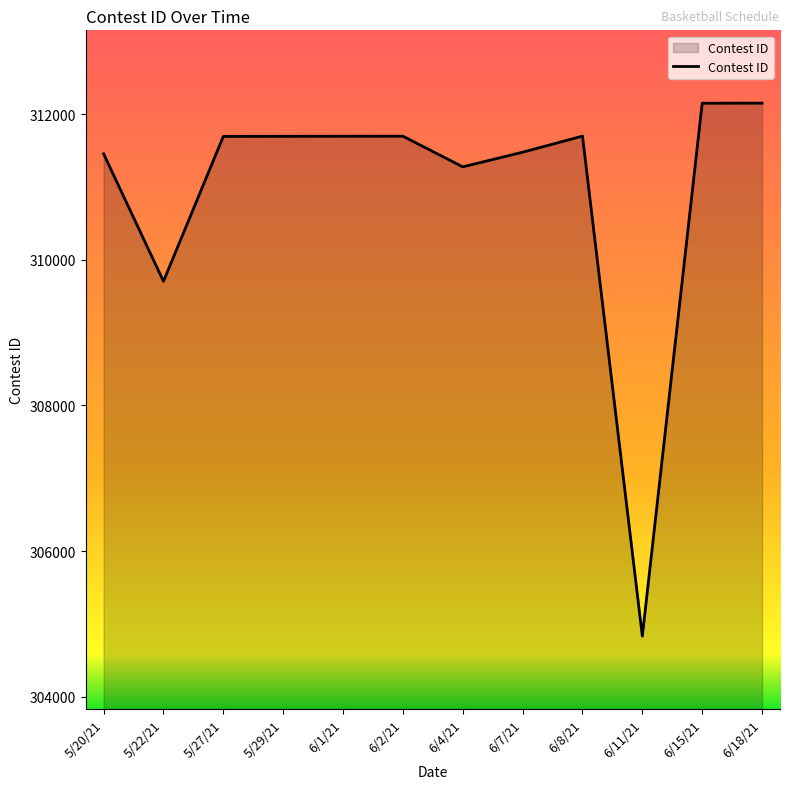

How many lines are shown in the chart?

1